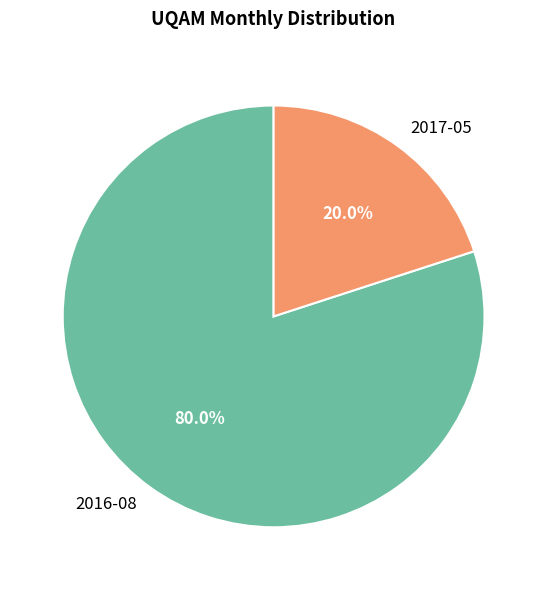

What percentage do 2016-08 and 2017-05 together represent?

100.0%